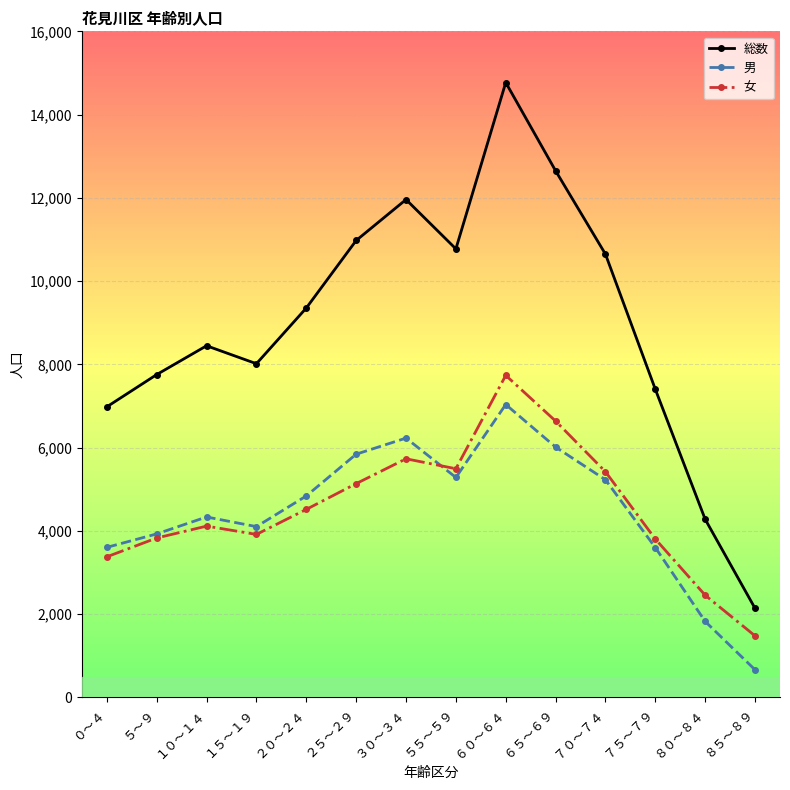

What is the approximate value of 総数 at ２０～２４, to the nearest 10?

9350